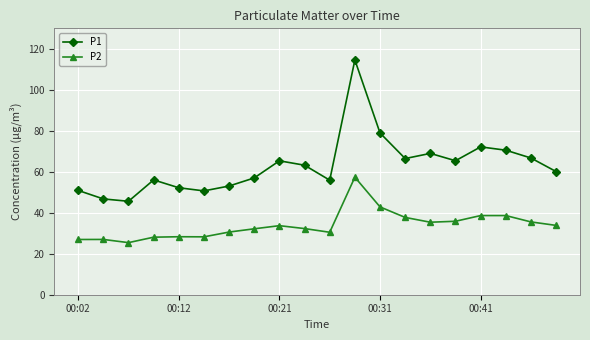

Which series has the widest spread of values?

P1